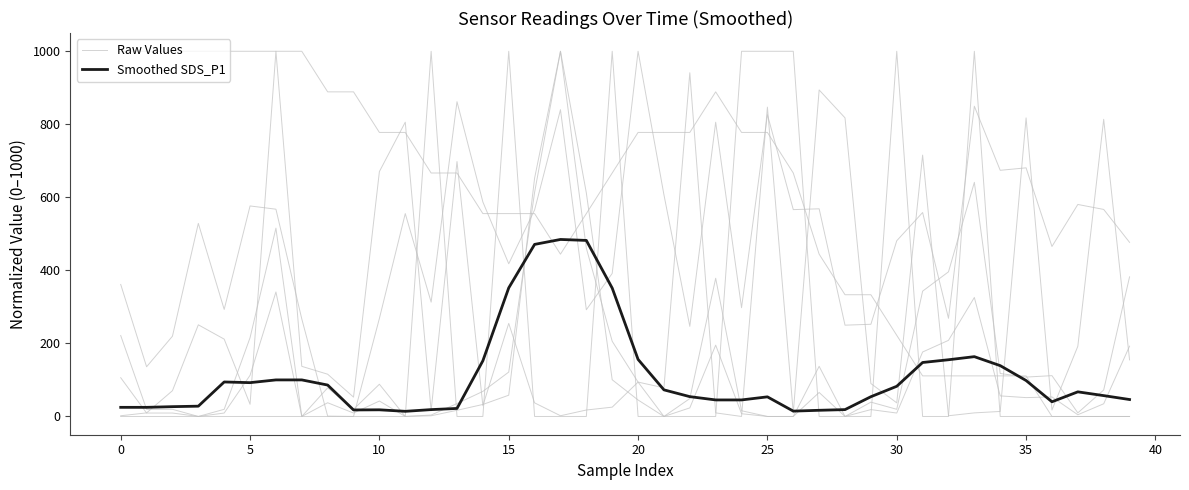

True or false: Smoothed SDS_P1 has more than 2 interior local peaks.

True